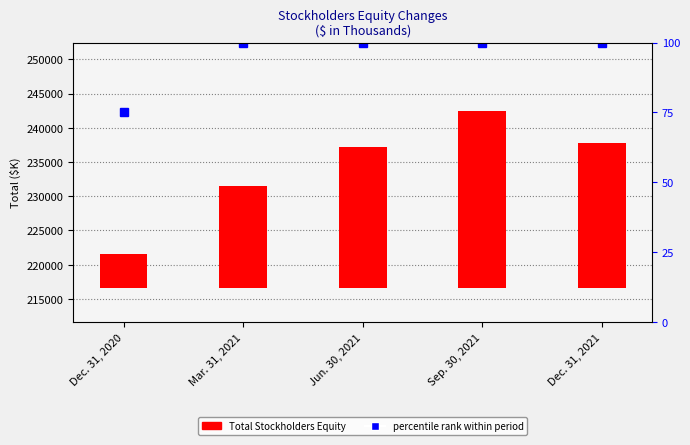

What is the label of the 5th bar from the right?

Dec. 31, 2020